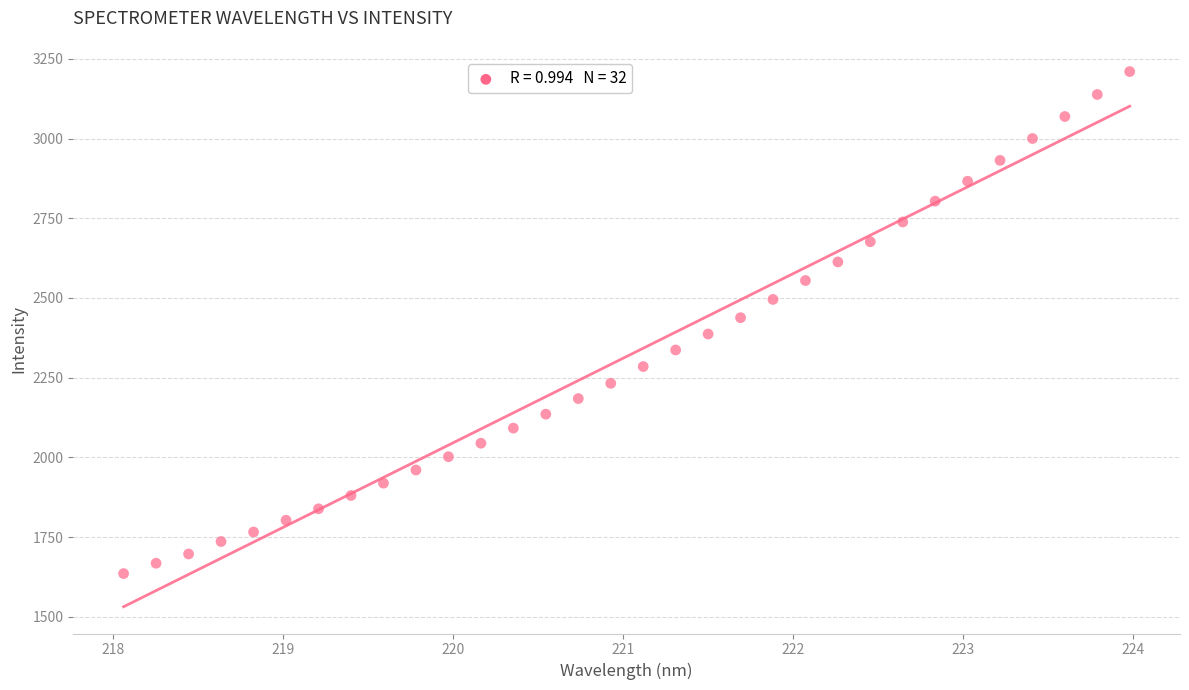

What is the range of Y values (max minus min)?

1574.6